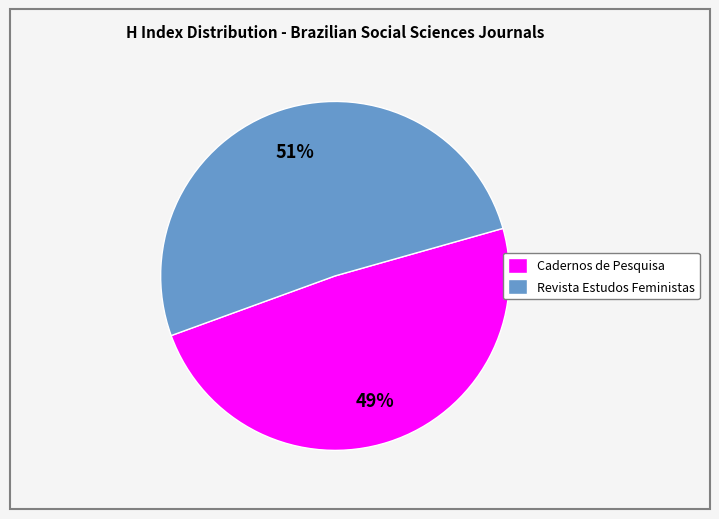

What percentage is the Revista Estudos Feministas slice, to the nearest percent?

51%